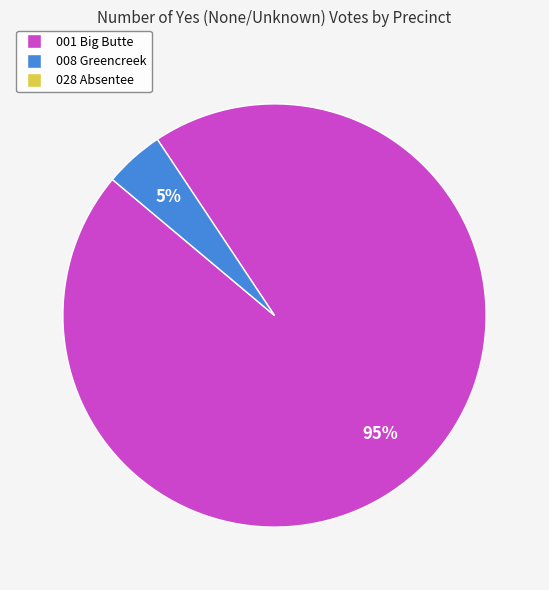

Is there a majority slice in this chart?

Yes